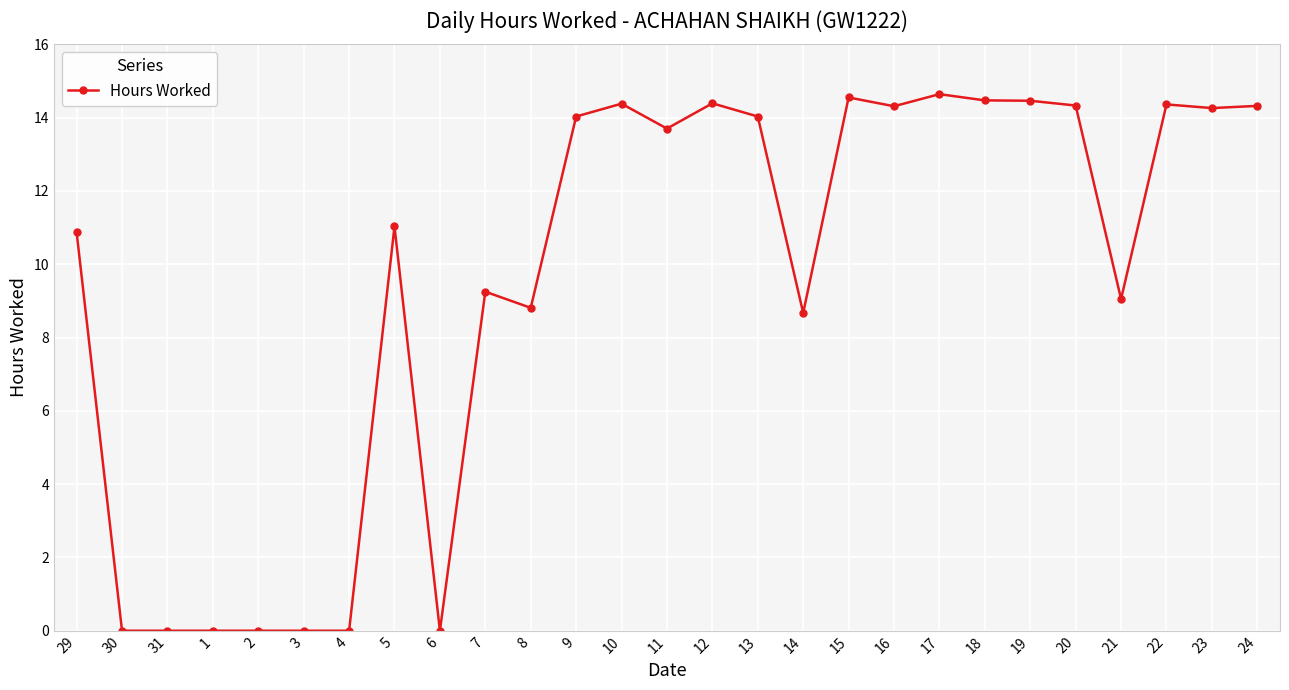

What is the maximum value shown in the chart?

14.6